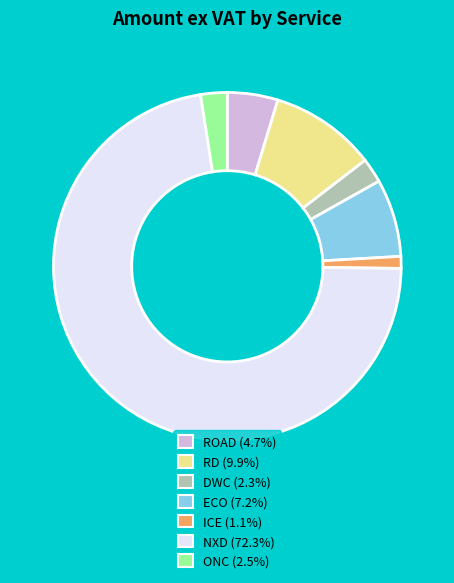

What is the largest slice in the pie chart?

NXD